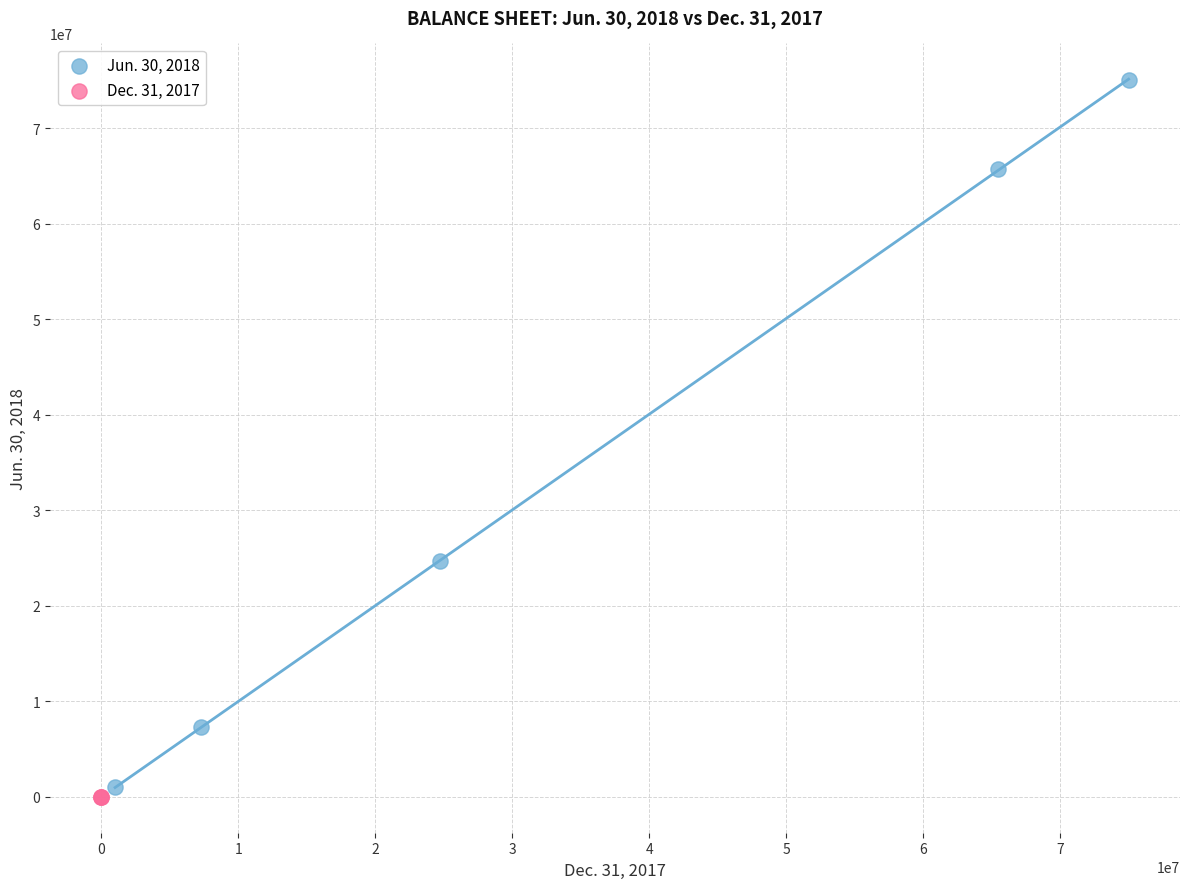

Which series reaches the maximum Y coordinate?

Jun. 30, 2018